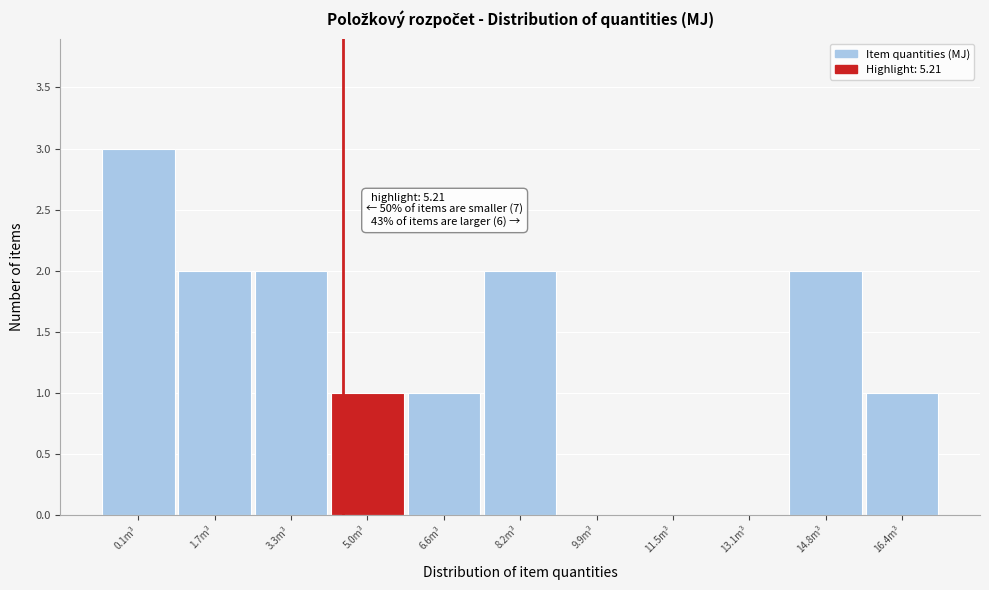

Reading left to right, what are all the values shown in this chart?

0.1m³=3	1.7m³=2	3.3m³=2	5.0m³=1	6.6m³=1	8.2m³=2	9.9m³=0	11.5m³=0	13.1m³=0	14.8m³=2	16.4m³=1